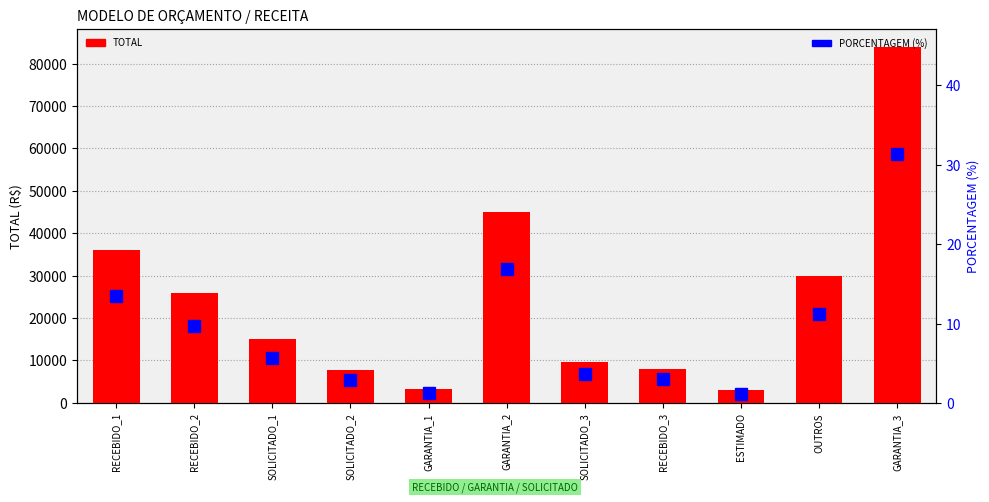

Reading left to right, transcribe all the data shown in this chart.

TOTAL: RECEBIDO_1=36000.0	RECEBIDO_2=25800.0	SOLICITADO_1=15000.0	SOLICITADO_2=7800.0	GARANTIA_1=3300.0	GARANTIA_2=45000.0	SOLICITADO_3=9600.0	RECEBIDO_3=7950.0	ESTIMADO=3000.0	OUTROS=30000.0	GARANTIA_3=84000.0
PORCENTAGEM (%): RECEBIDO_1=13.5	RECEBIDO_2=9.7	SOLICITADO_1=5.6	SOLICITADO_2=2.9	GARANTIA_1=1.2	GARANTIA_2=16.8	SOLICITADO_3=3.6	RECEBIDO_3=3.0	ESTIMADO=1.1	OUTROS=11.2	GARANTIA_3=31.4